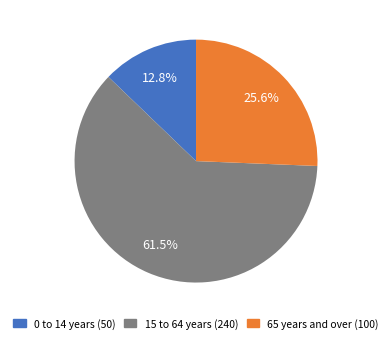

How many segments does this pie chart have?

3